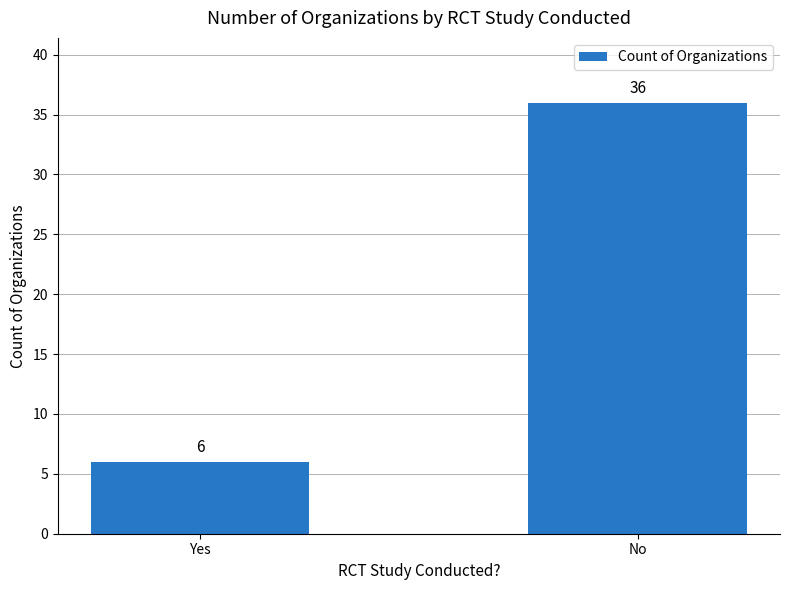

Reading right to left, what are all the values shown in this chart?

36	6